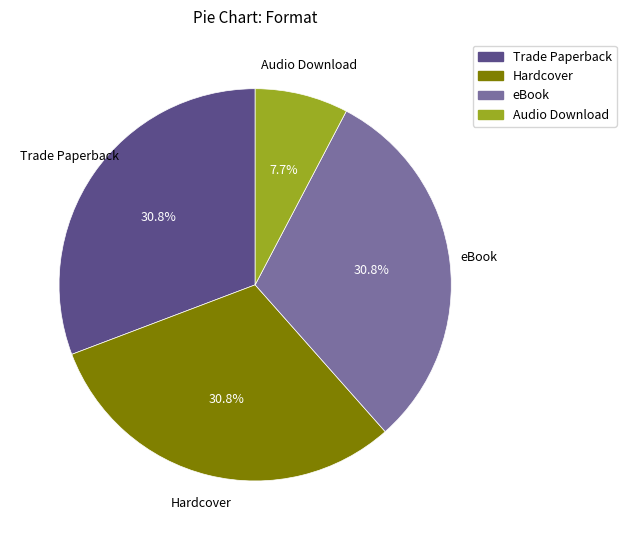

How many slices are in this pie chart?

4